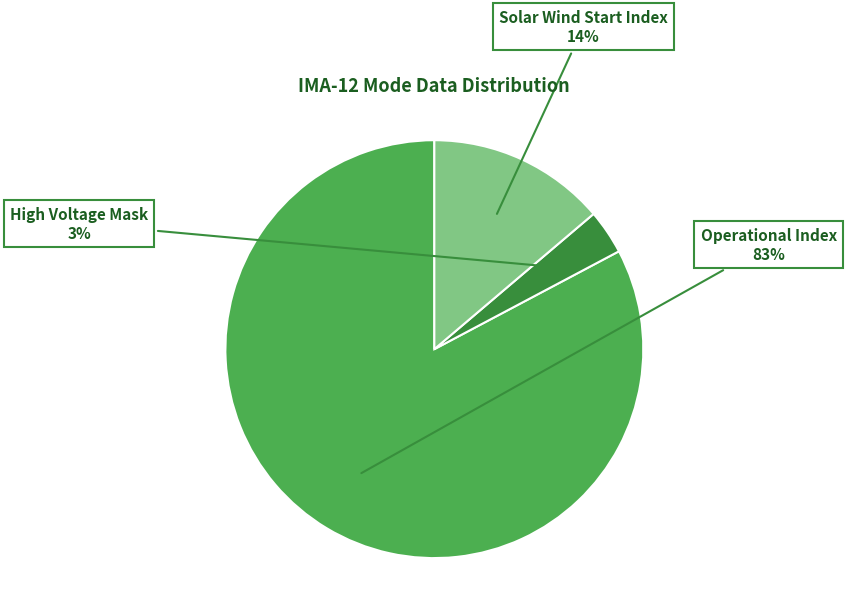

Between Operational Index and Solar Wind Start Index, which is larger?

Operational Index